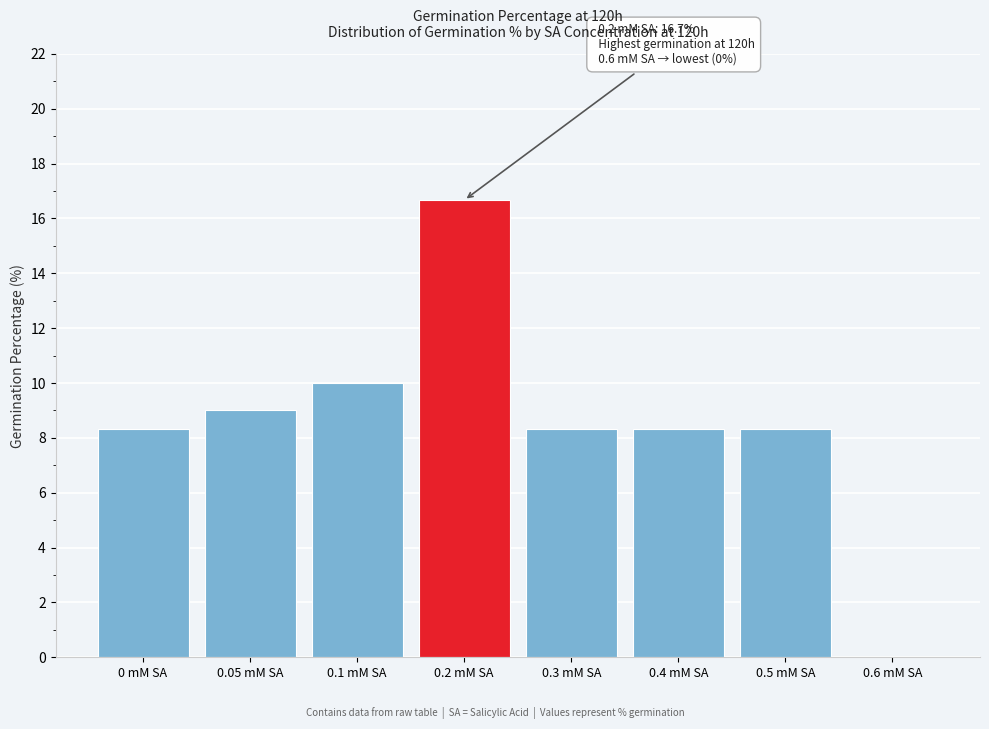

Reading left to right, extract all data points from this chart.

0 mM SA=8.3	0.05 mM SA=9.0	0.1 mM SA=10.0	0.2 mM SA=16.7	0.3 mM SA=8.3	0.4 mM SA=8.3	0.5 mM SA=8.3	0.6 mM SA=0.0